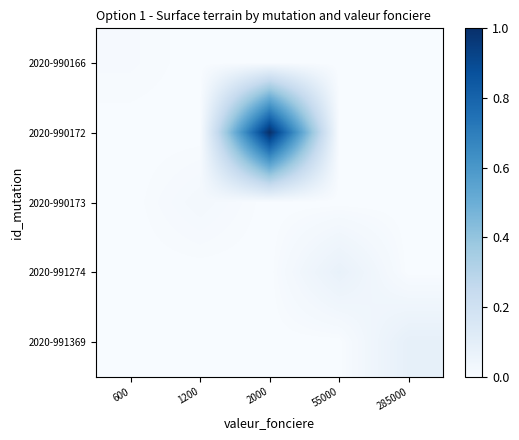

What is the spread (max minus min) of values at 285000?

0.1